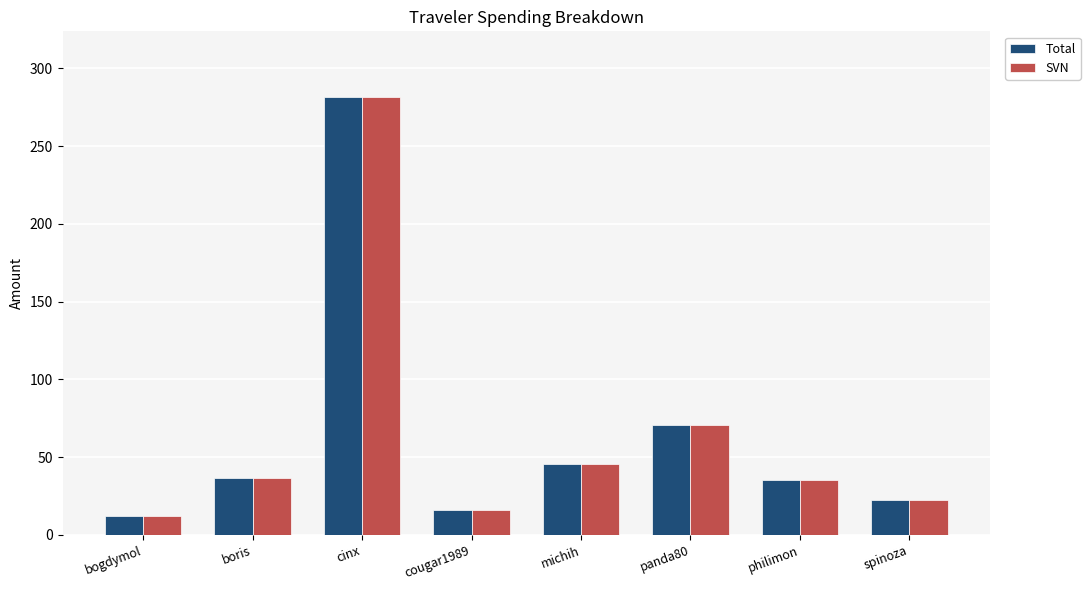

What is the label of the 6th bar from the right?

cinx